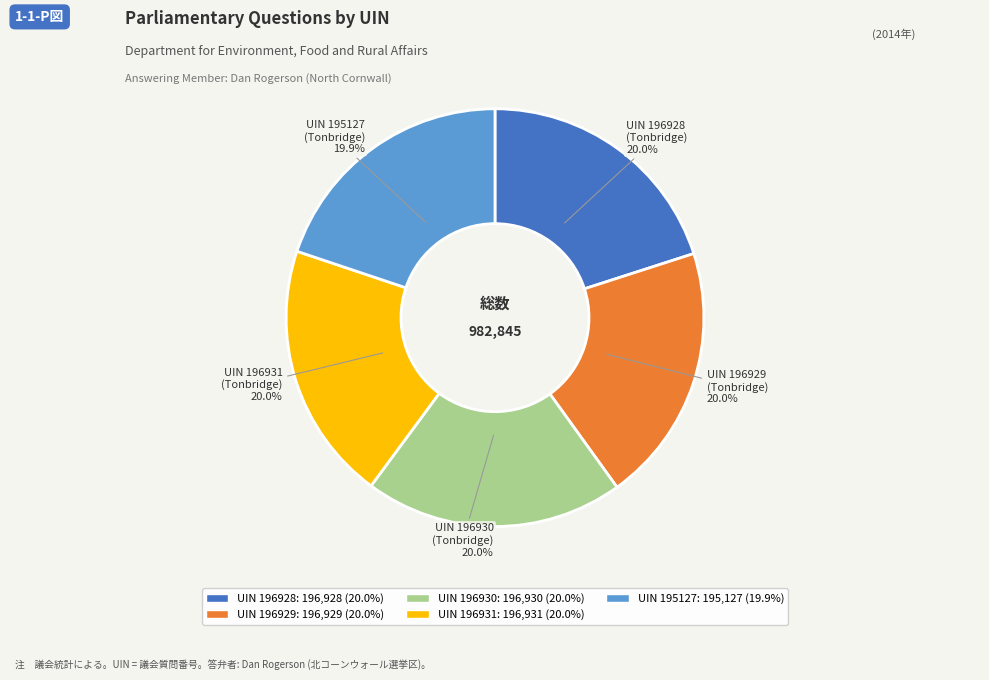

Is there any slice that represents more than half of the pie?

No